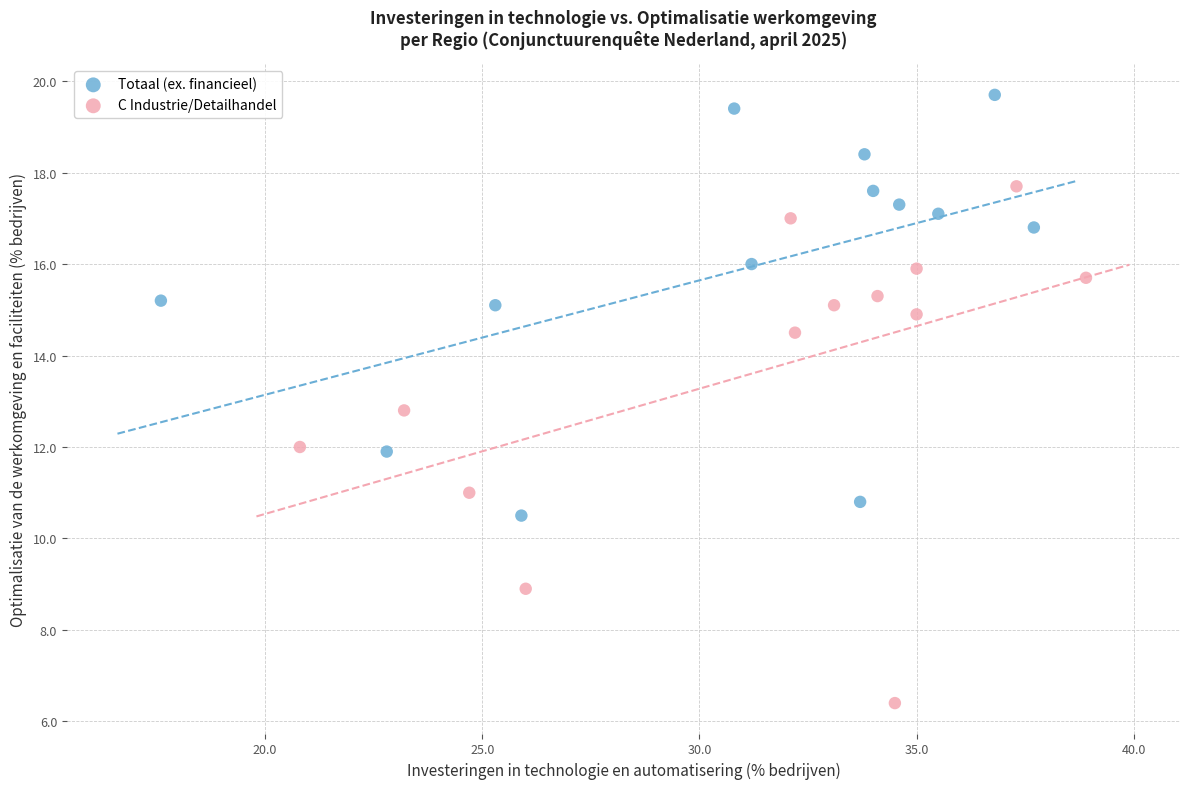

Which series contains the highest Y value?

Totaal (ex. financieel)